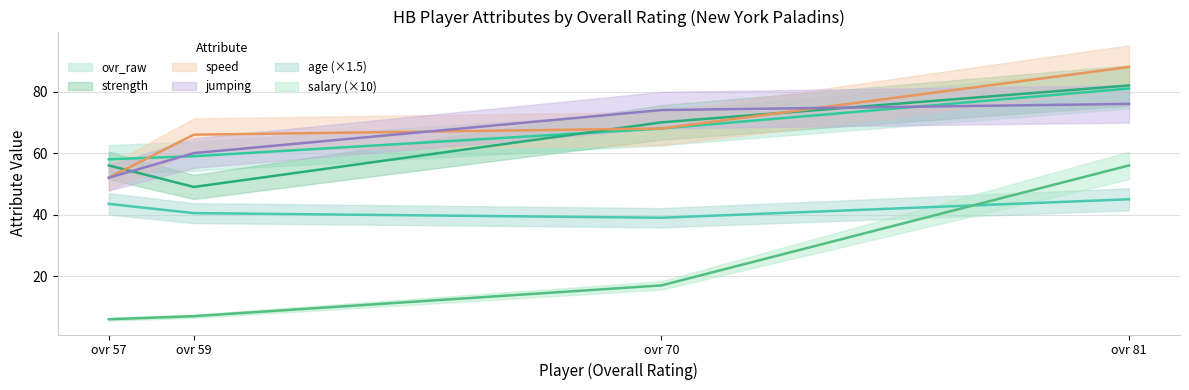

True or false: speed has a value of 35.4 at MarQueis McDade (ovr 57).

False